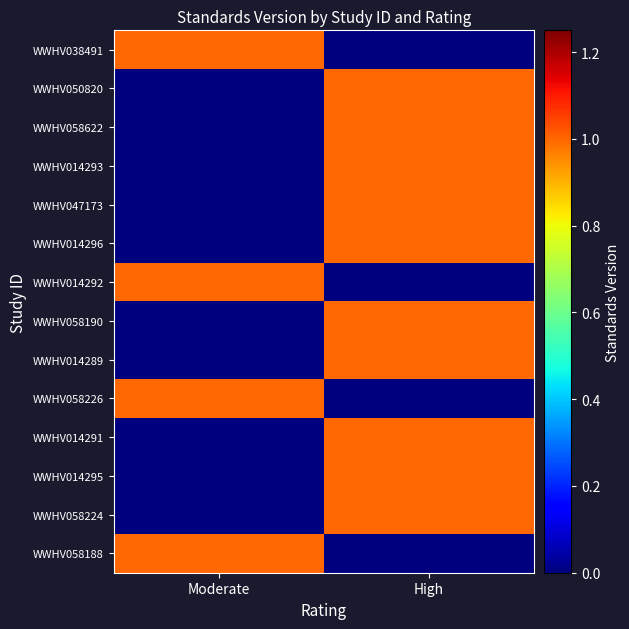

At which category is the sum across all series the highest?

High